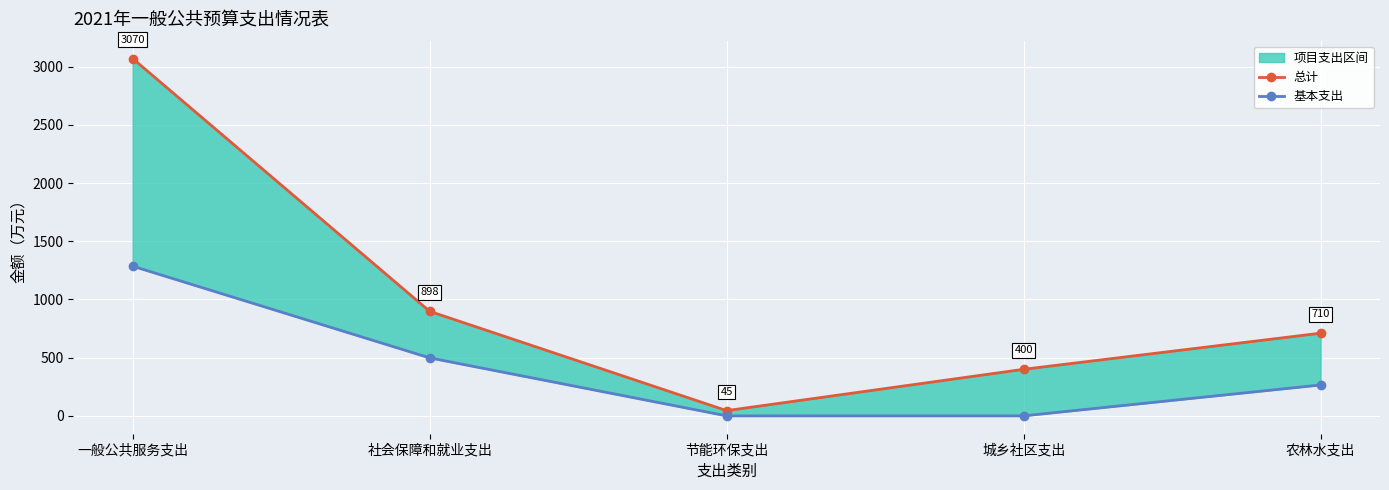

True or false: 总计 and 基本支出 cross at least once.

False